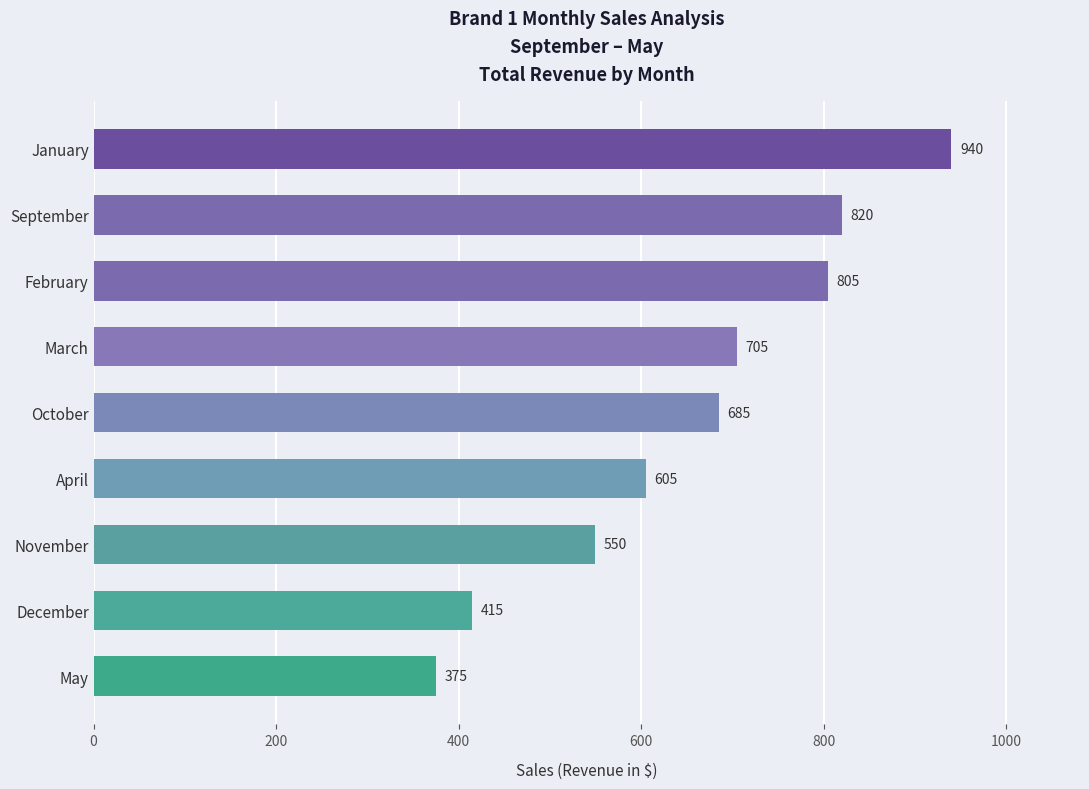

The chart shows a value of 375 at May. True or false?

True